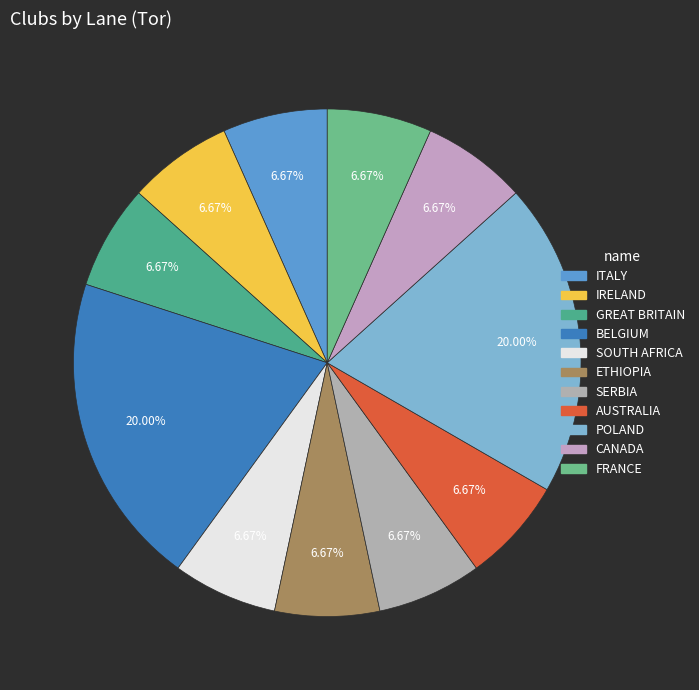

To the nearest percent, what portion does GREAT BRITAIN represent?

7%